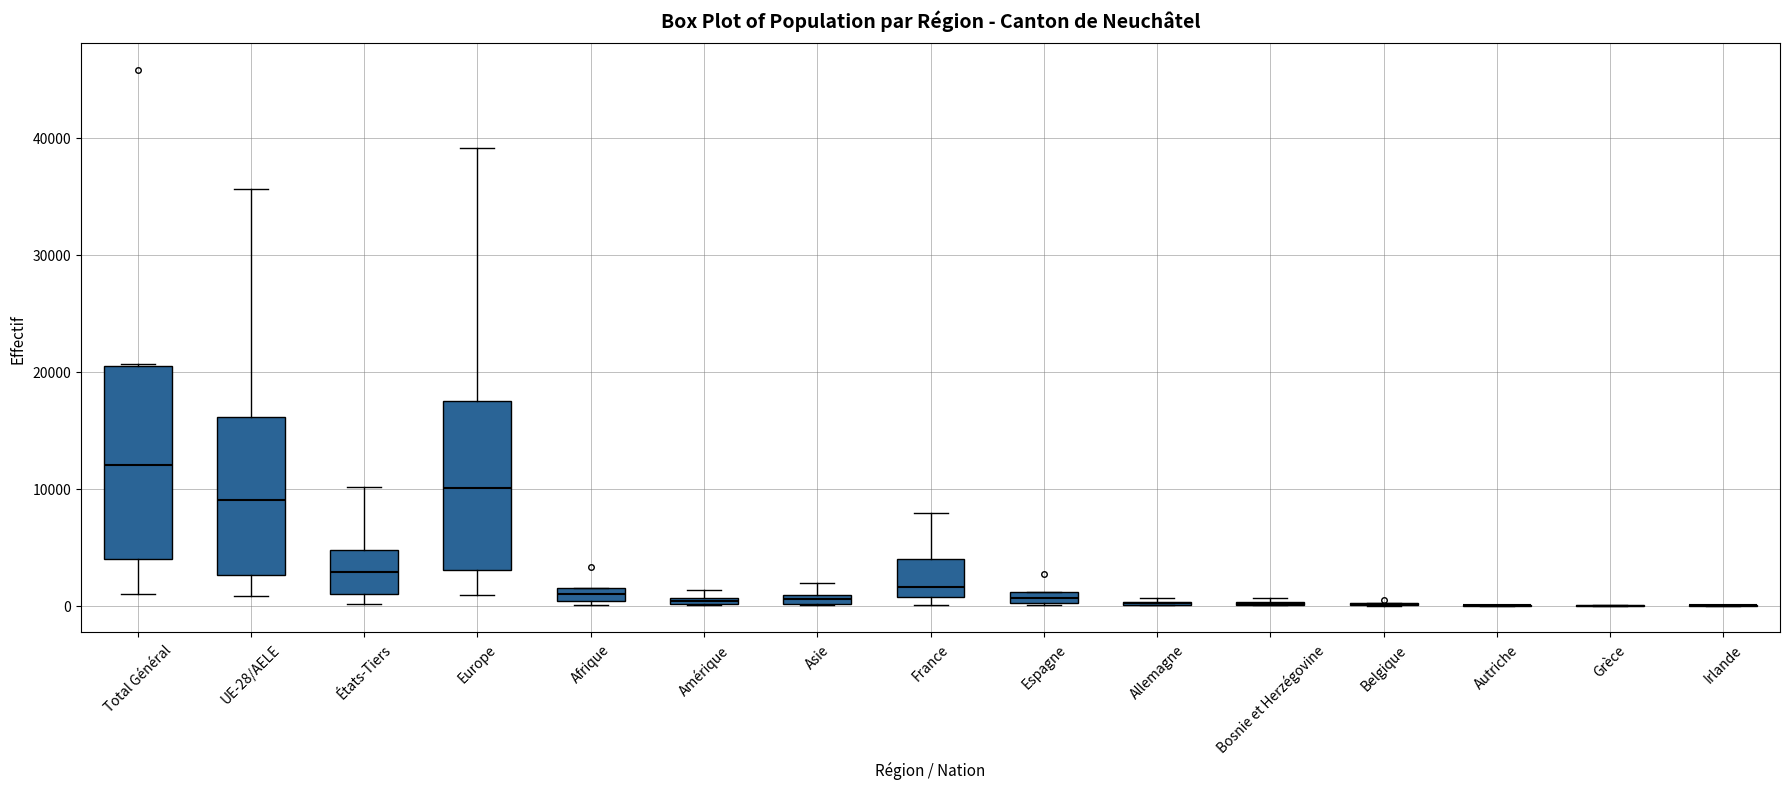

Which box is the tallest, from its lower edge to its upper edge?

Total Général